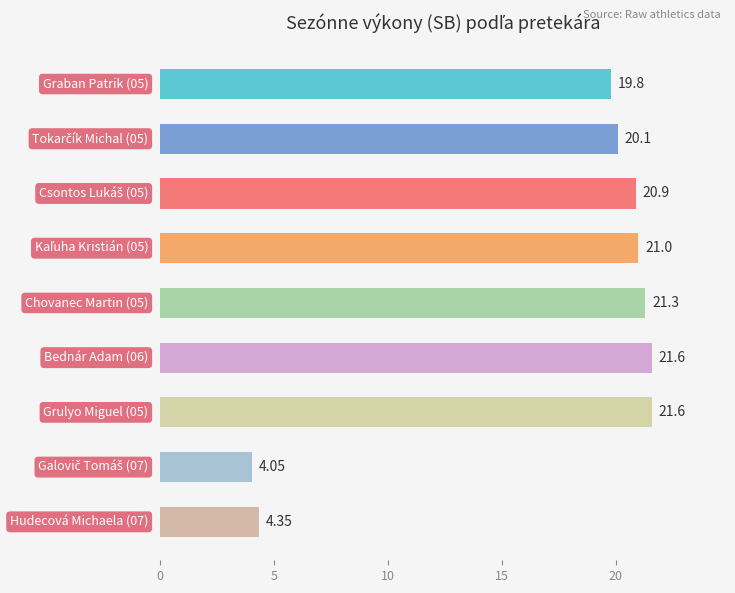

What is the average value?

17.2